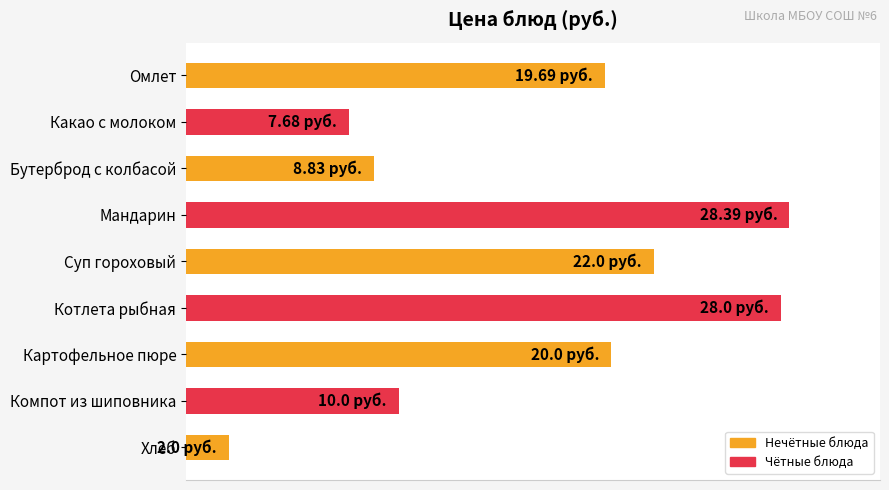

Are the bars horizontal?

Yes